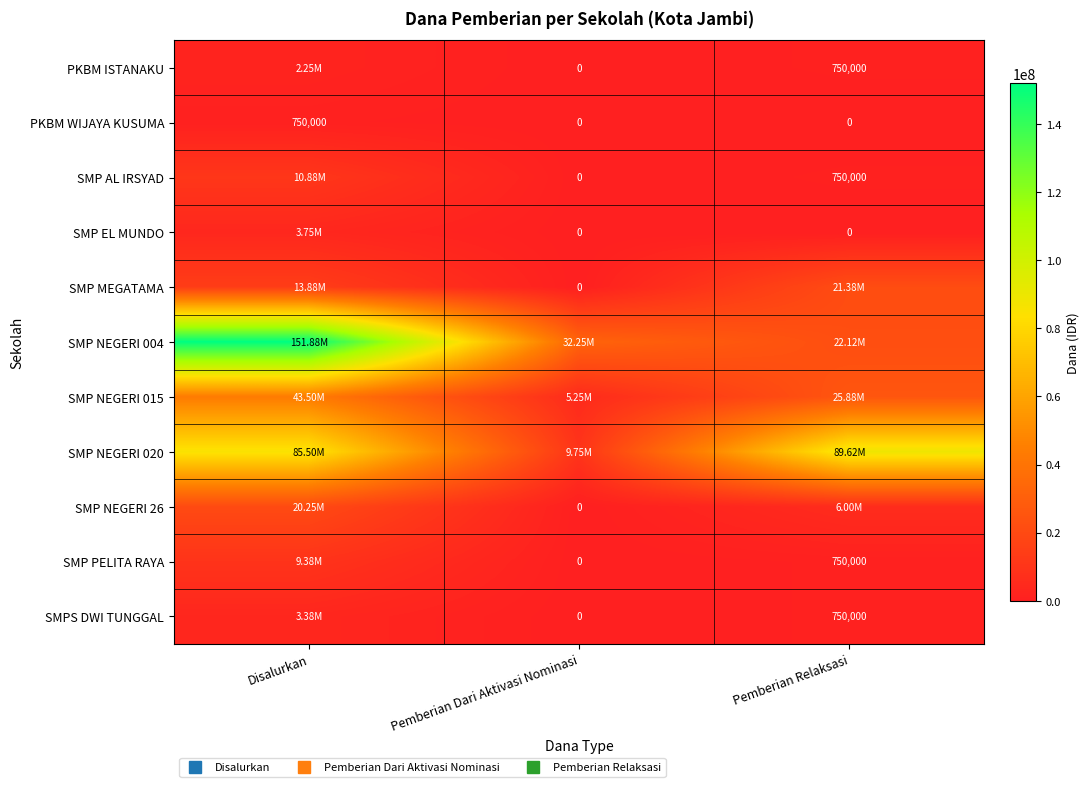

How many distinct data groups are displayed?

11